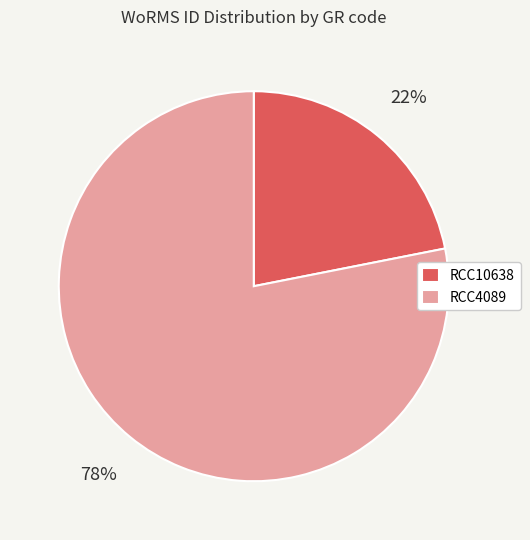

How many slices are in this pie chart?

2